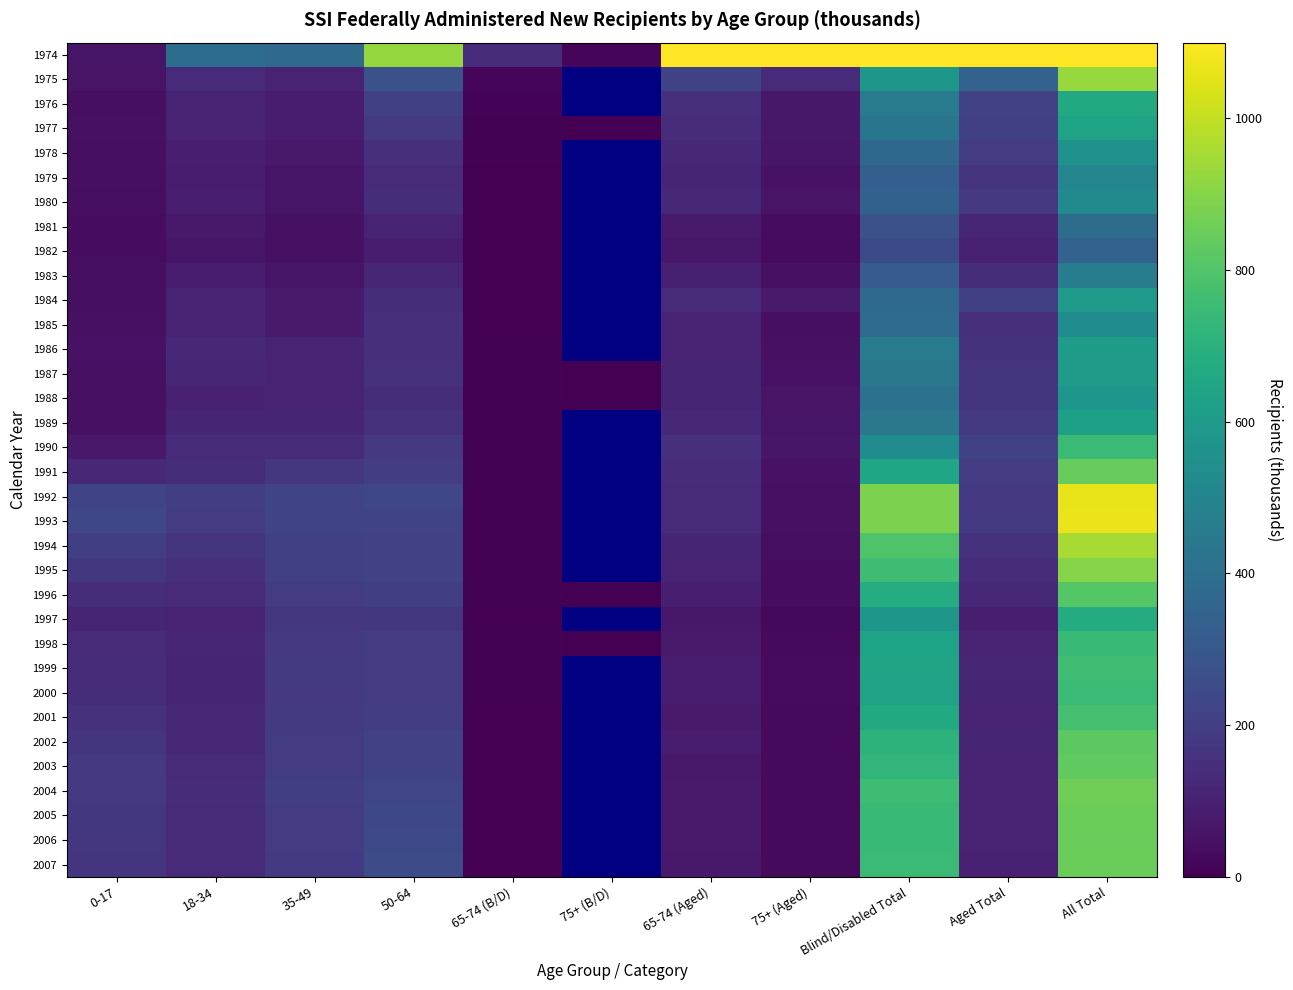

How many values in the 1996 series exceed 134?

5